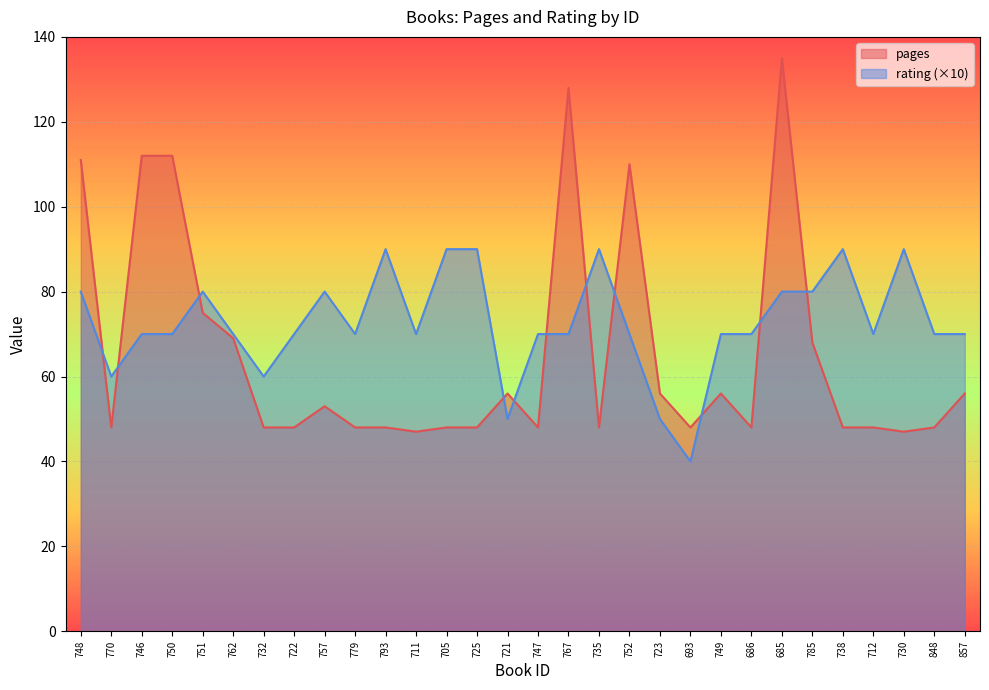

True or false: pages has a value of 48 at 779.

True